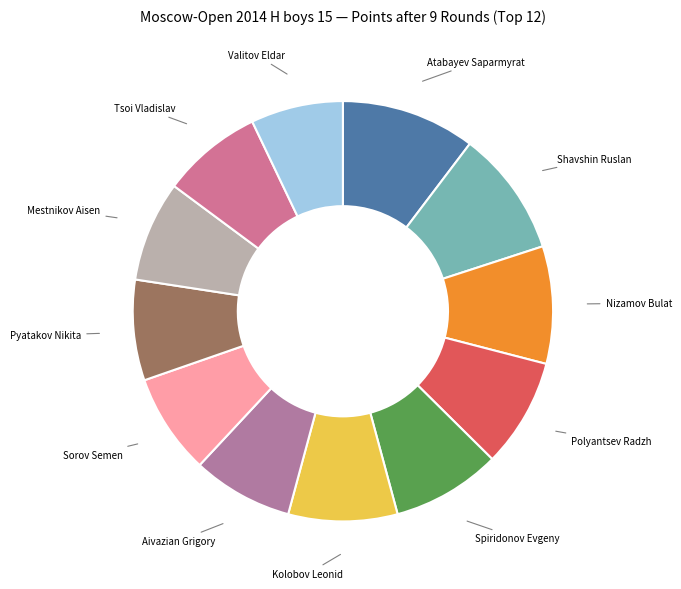

Does Tsoi Vladislav account for over 50% of the chart?

No